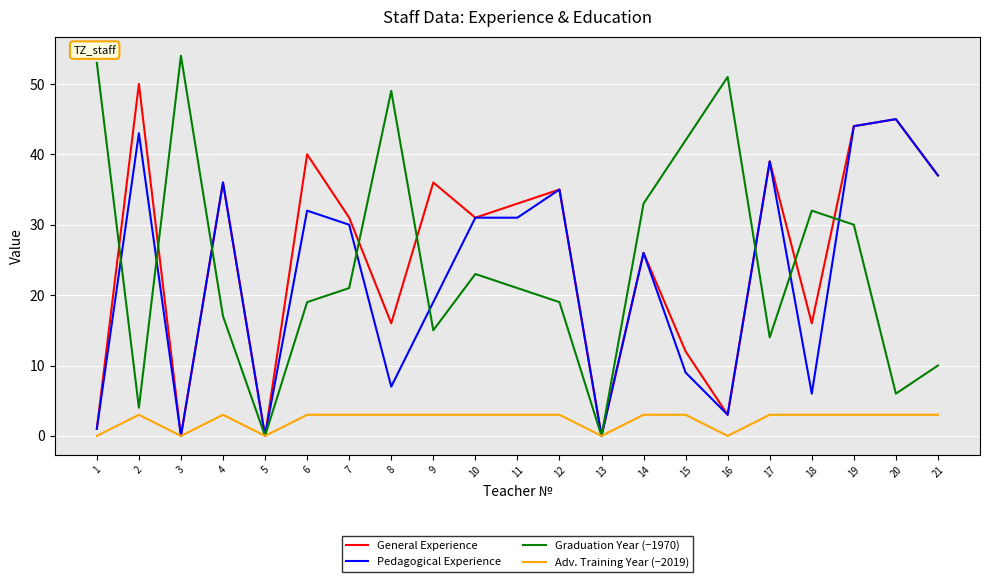

Reading left to right, list all the values displayed in this chart.

General Experience: 1=1	2=50	3=0	4=36	5=0	6=40	7=31	8=16	9=36	10=31	11=33	12=35	13=0	14=26	15=12	16=3	17=39	18=16	19=44	20=45	21=37
Pedagogical Experience: 1=1	2=43	3=0	4=36	5=0	6=32	7=30	8=7	9=19	10=31	11=31	12=35	13=0	14=26	15=9	16=3	17=39	18=6	19=44	20=45	21=37
Graduation Year (−1970): 1=53	2=4	3=54	4=17	5=0	6=19	7=21	8=49	9=15	10=23	11=21	12=19	13=0	14=33	15=42	16=51	17=14	18=32	19=30	20=6	21=10
Adv. Training Year (−2019): 1=0	2=3	3=0	4=3	5=0	6=3	7=3	8=3	9=3	10=3	11=3	12=3	13=0	14=3	15=3	16=0	17=3	18=3	19=3	20=3	21=3